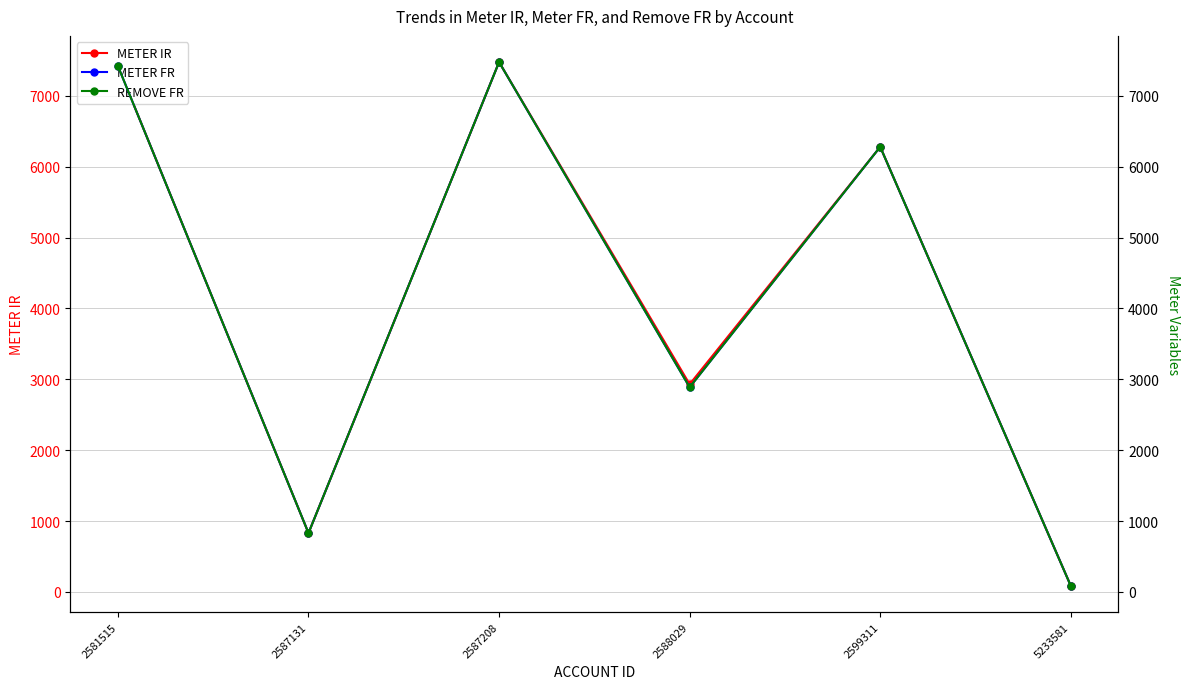

The METER FR series shows 7419 at 2581515. True or false?

True